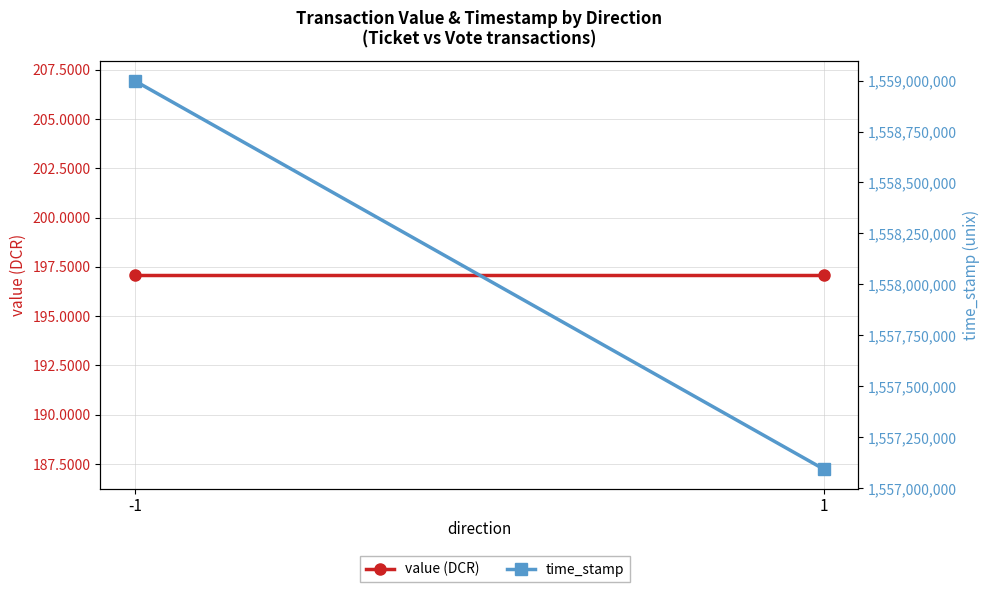

Rank the series by their average value, from lowest to highest.

value (DCR), time_stamp